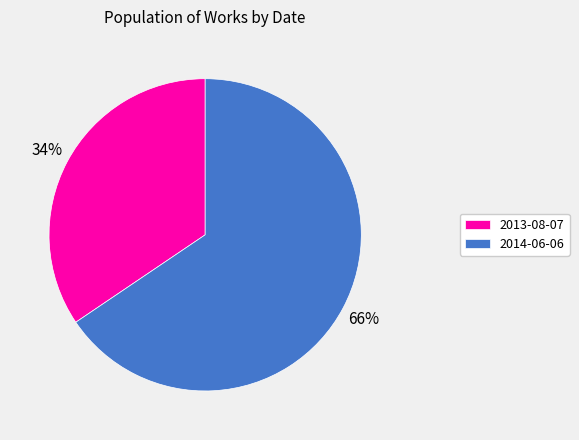

Is the sum of 2013-08-07 and 2014-06-06 greater than half?

Yes